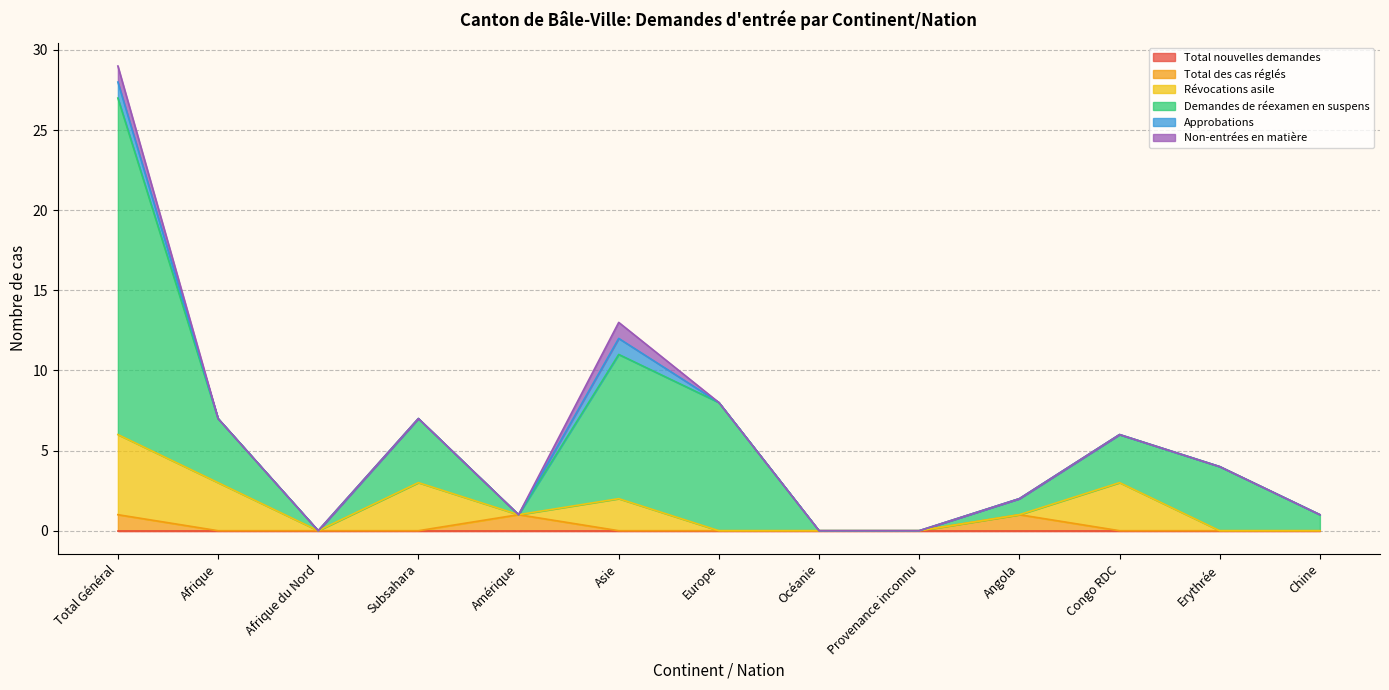

How many categories are shown in the chart?

13